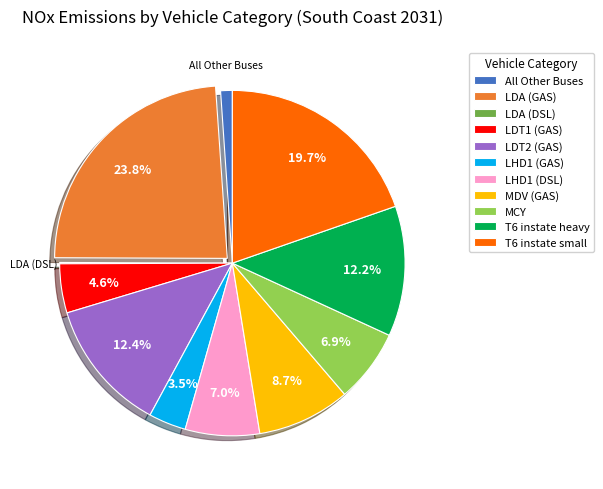

Which has a higher value, T6 instate small or MDV (GAS)?

T6 instate small